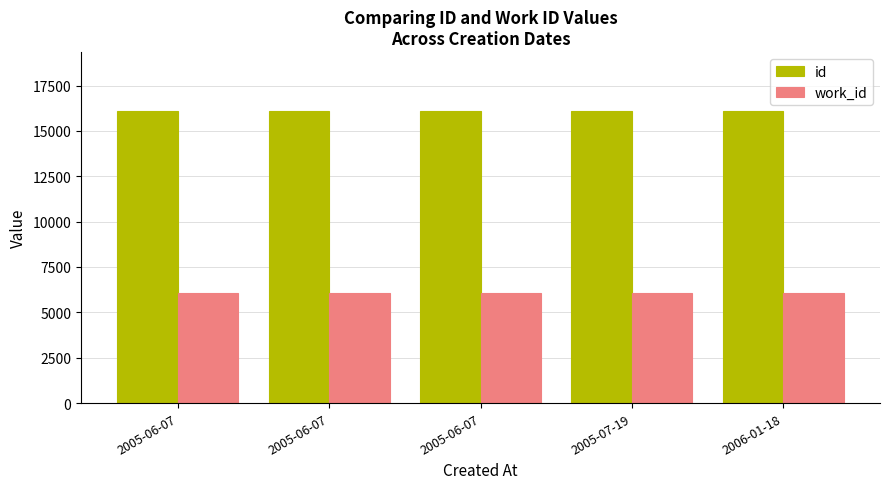

What is the sum of all work_id values?

30431